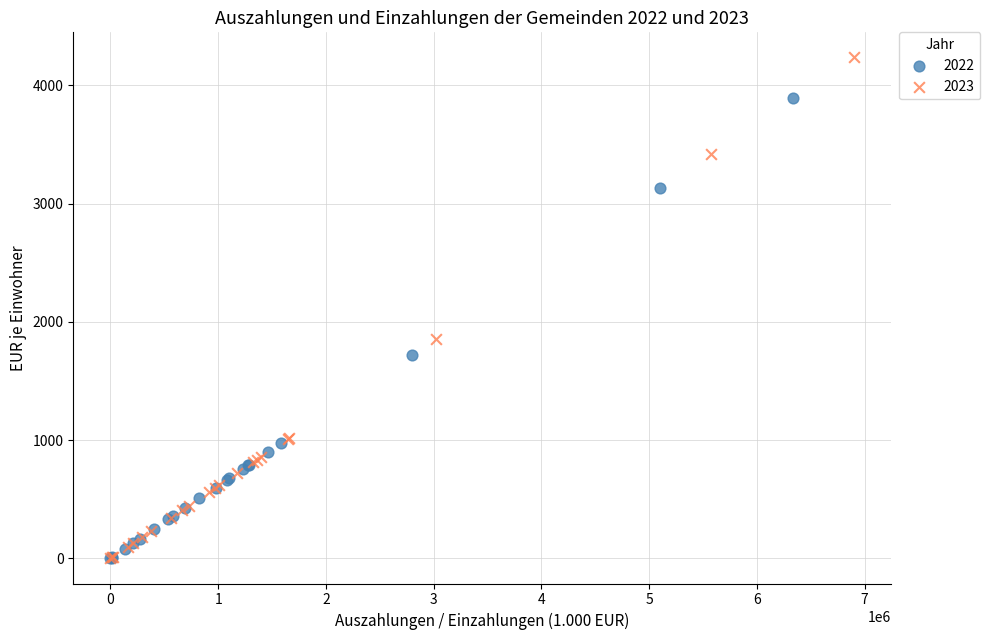

Which series has the widest spread of Y values?

2023